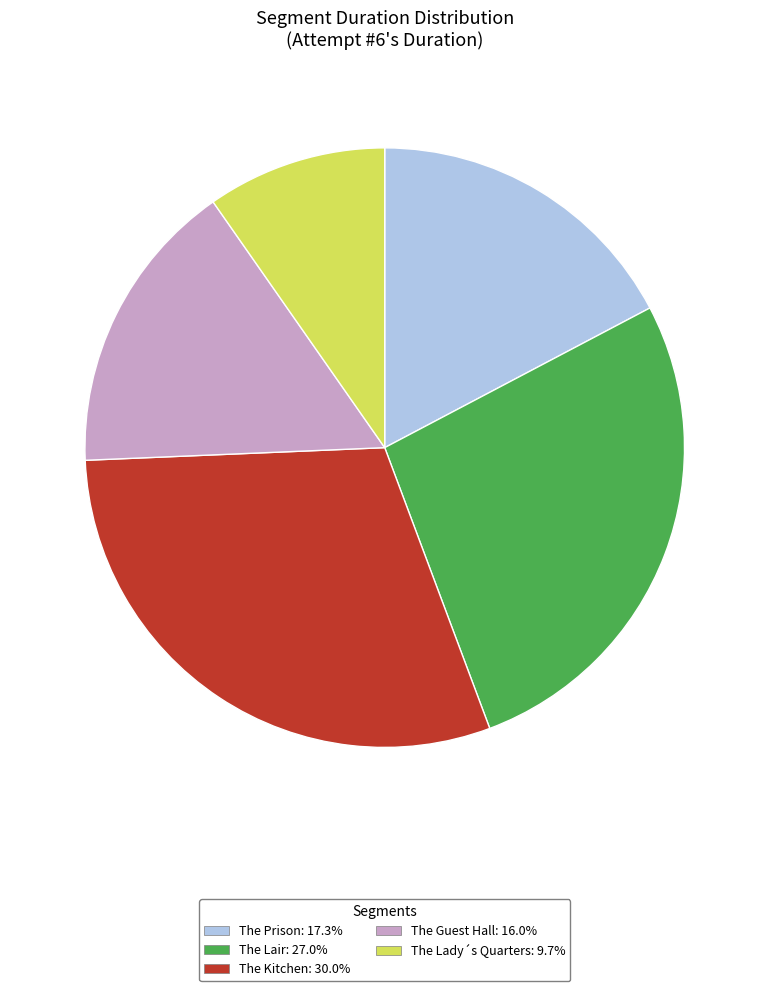

Does any single category account for the majority?

No